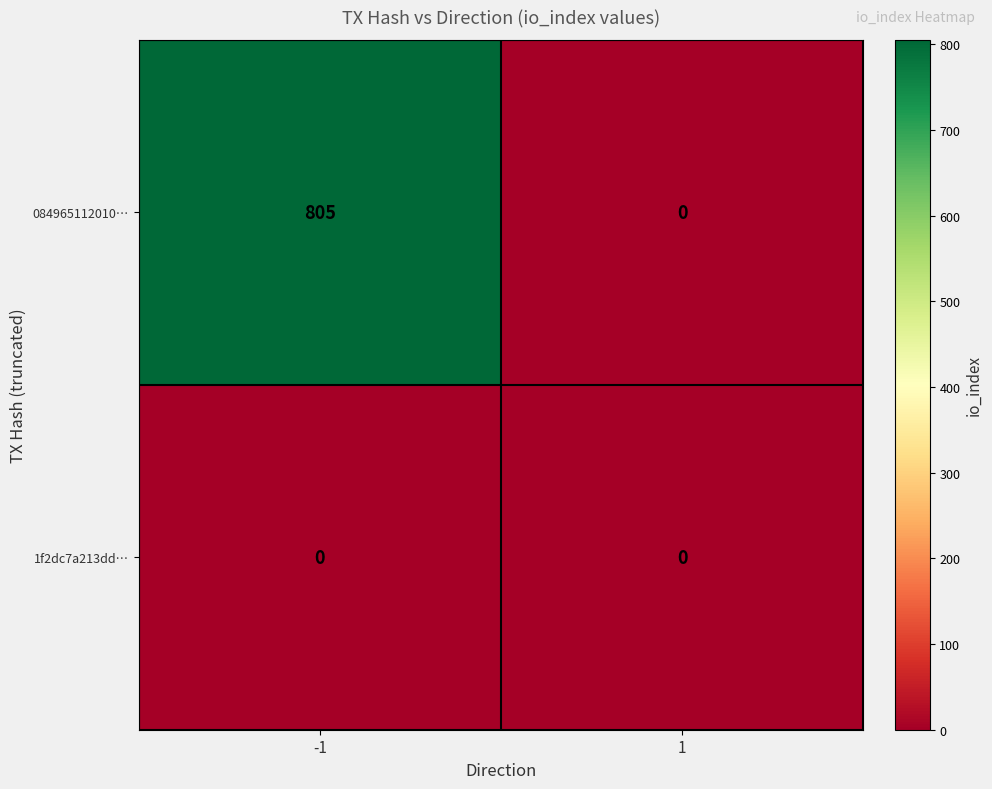

Reading left to right, what are all the values shown in this chart?

084965112010…: 805	0
1f2dc7a213dd…: 0	0